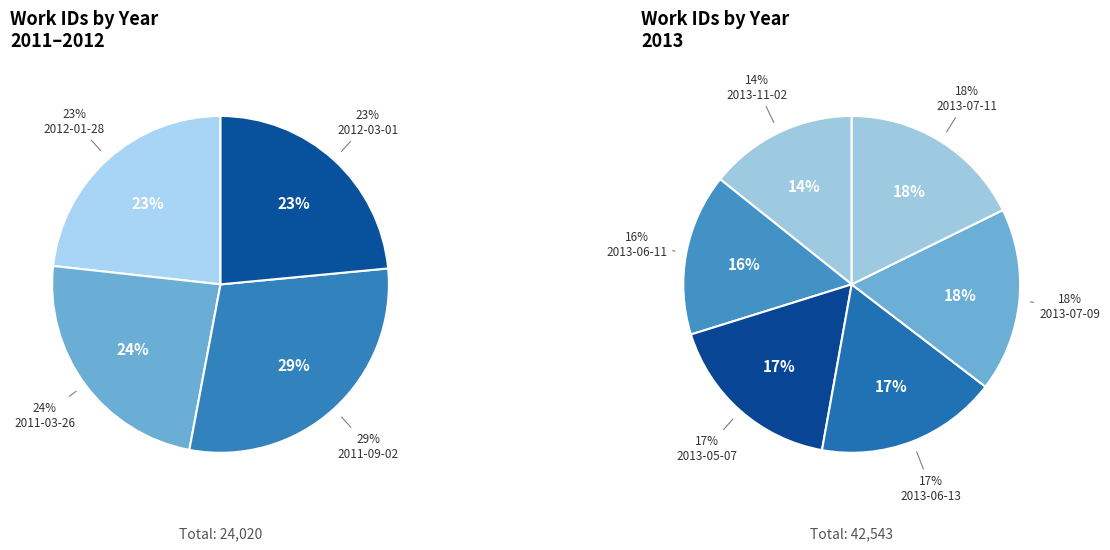

How many slices are in this pie chart?

10